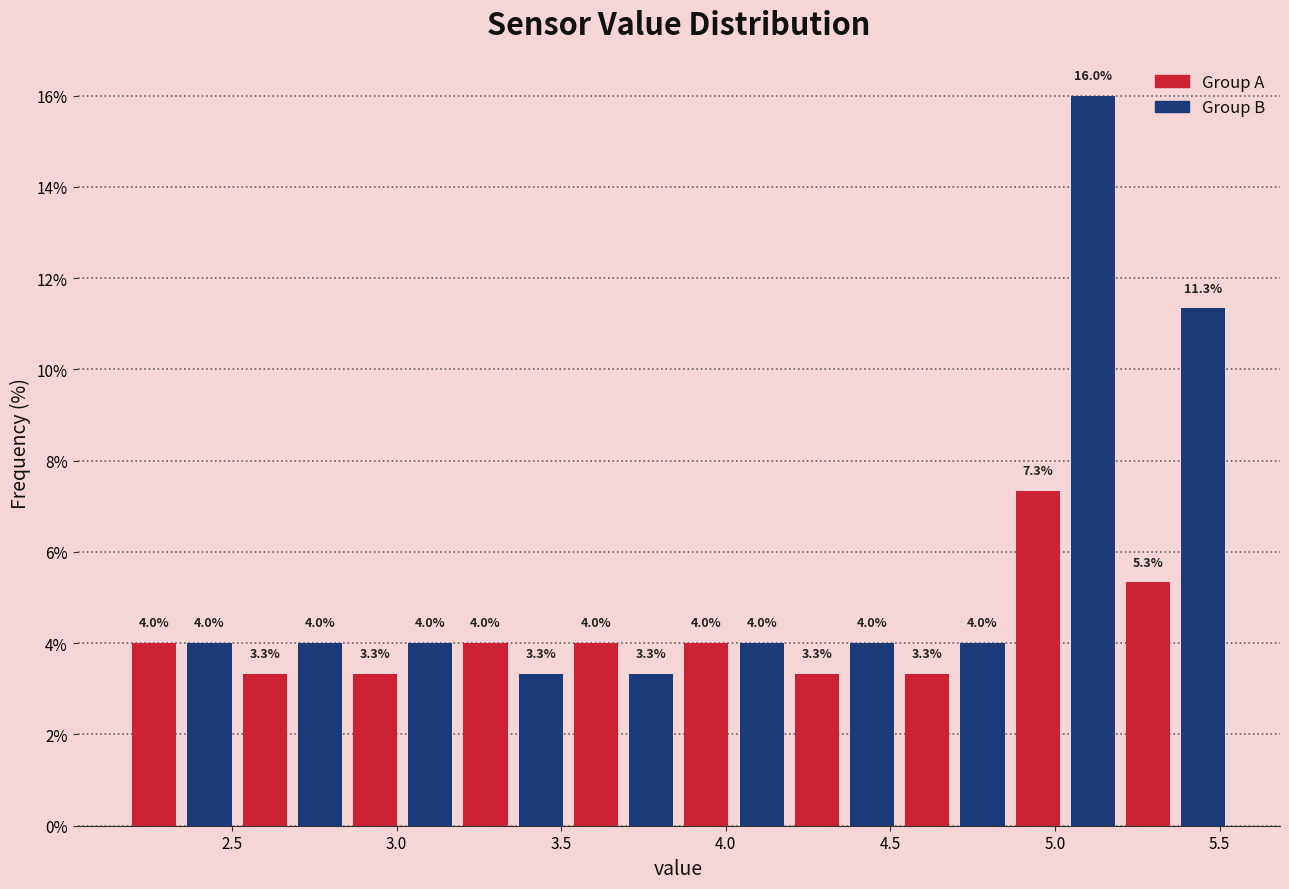

Around what value on the x-axis is the tallest bar? Give the approximate position of its centre, as read against the axis.

5.10